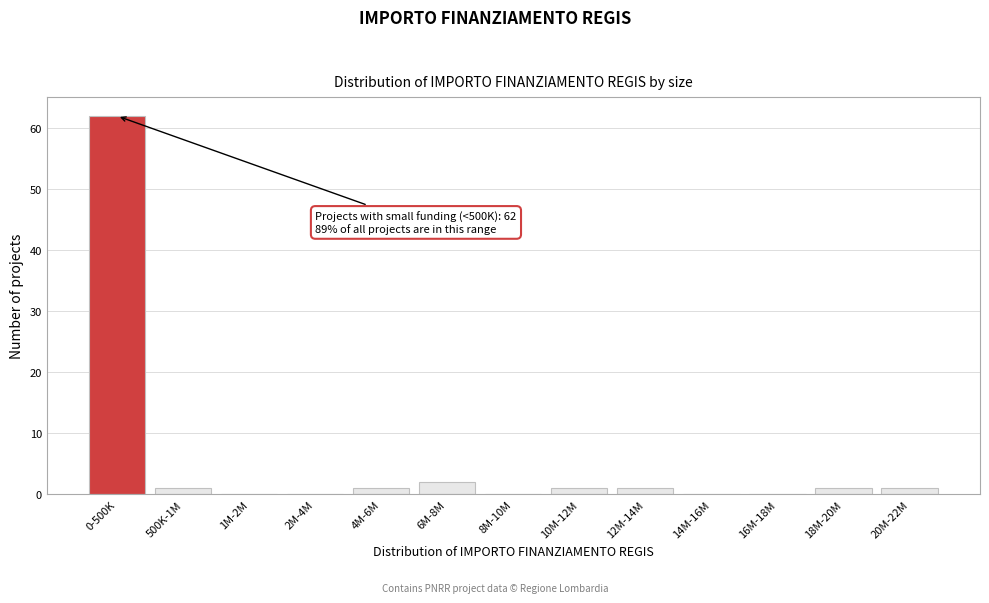

Reading left to right, transcribe all the data shown in this chart.

0-500K=62	500K-1M=1	1M-2M=0	2M-4M=0	4M-6M=1	6M-8M=2	8M-10M=0	10M-12M=1	12M-14M=1	14M-16M=0	16M-18M=0	18M-20M=1	20M-22M=1